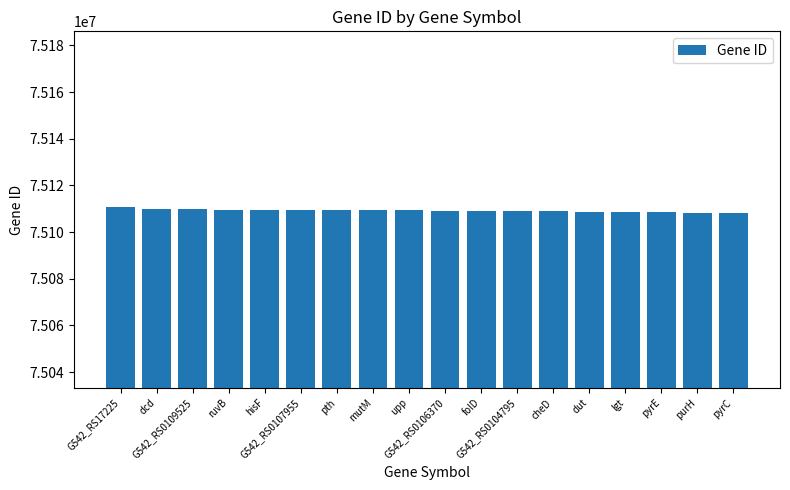

What is the difference between the second highest and minimum values?

1608